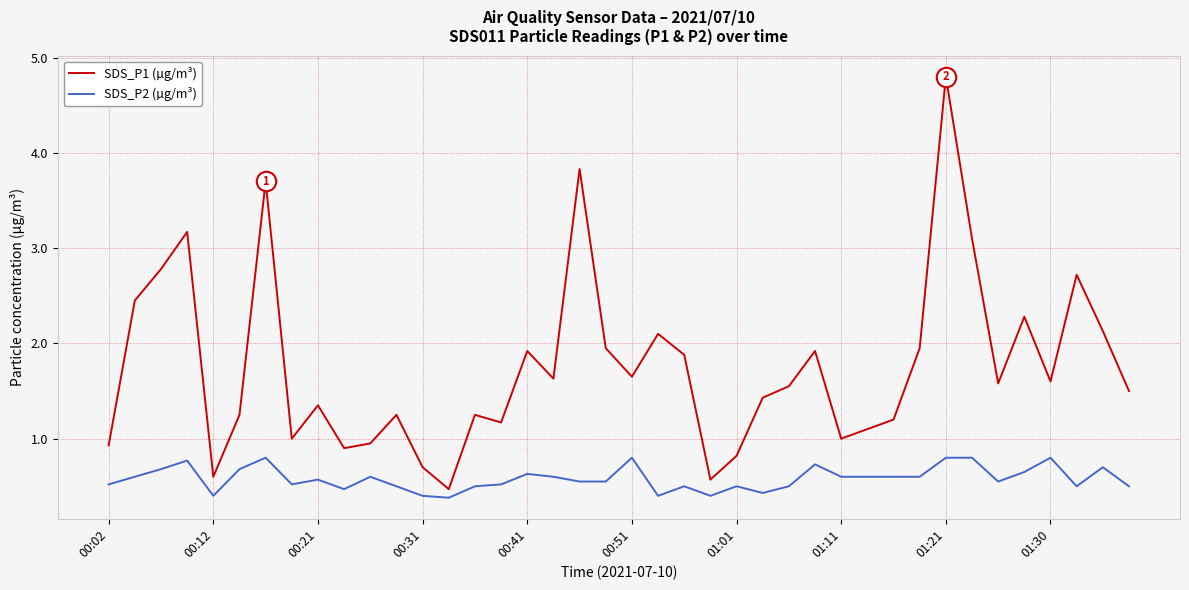

True or false: SDS_P1 (µg/m³) and SDS_P2 (µg/m³) intersect in this chart.

False